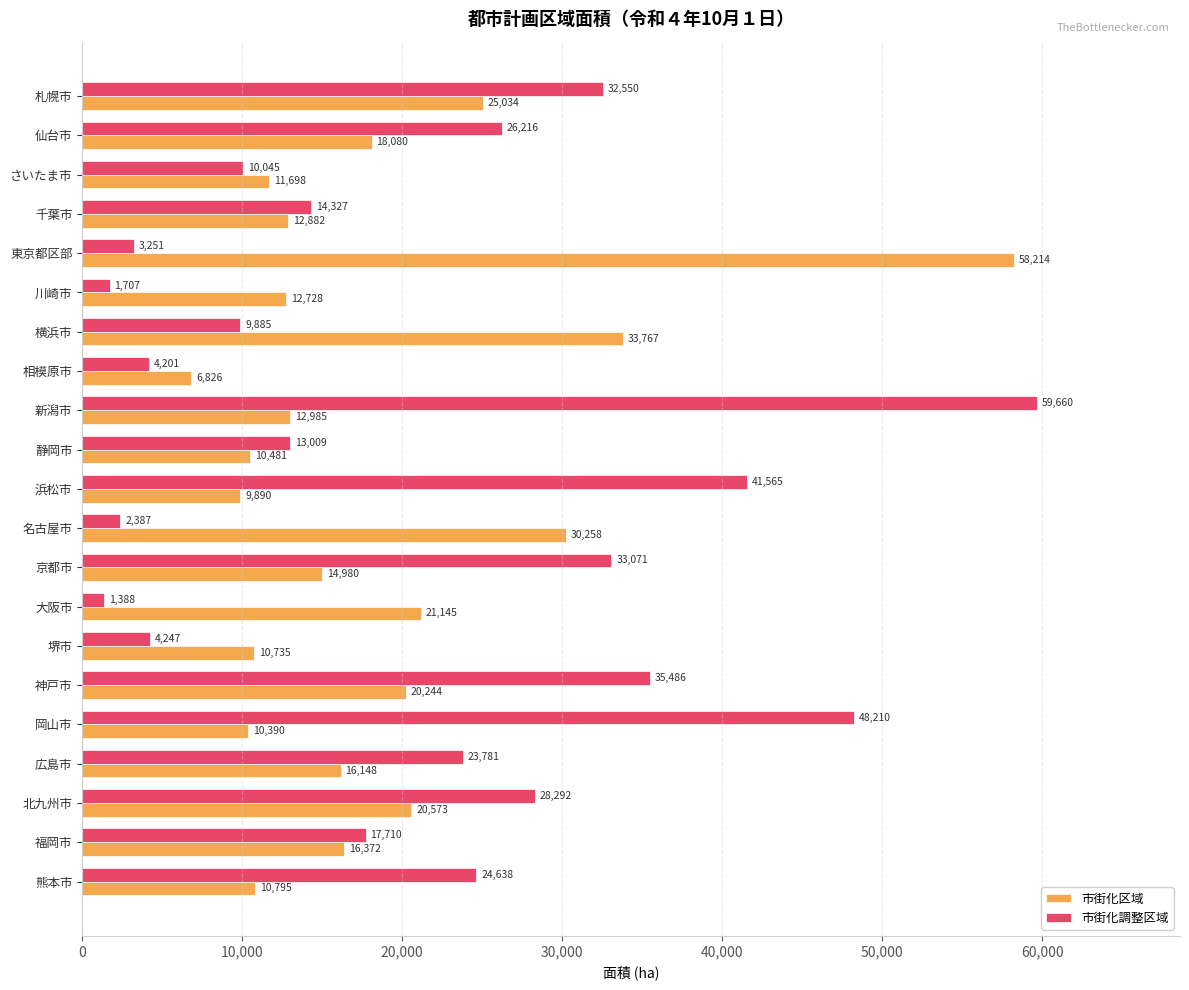

Count the number of data series in this chart.

2